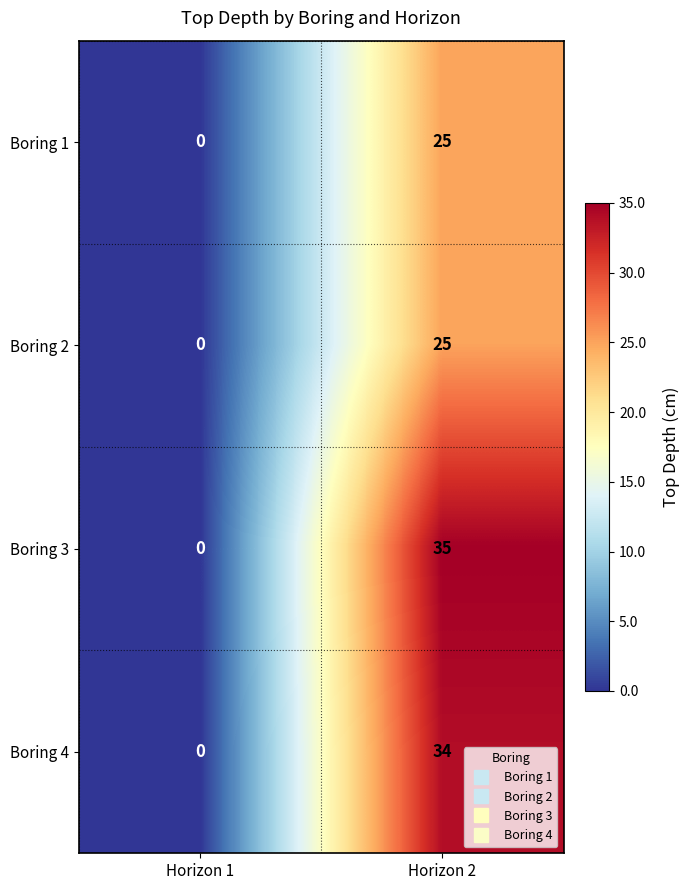

How many data points does each series have?

2